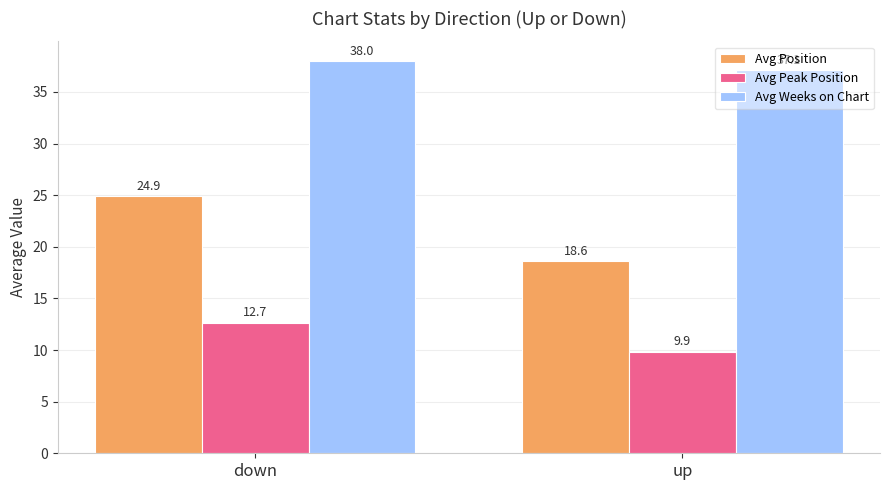

At which category is the sum across all series the highest?

down